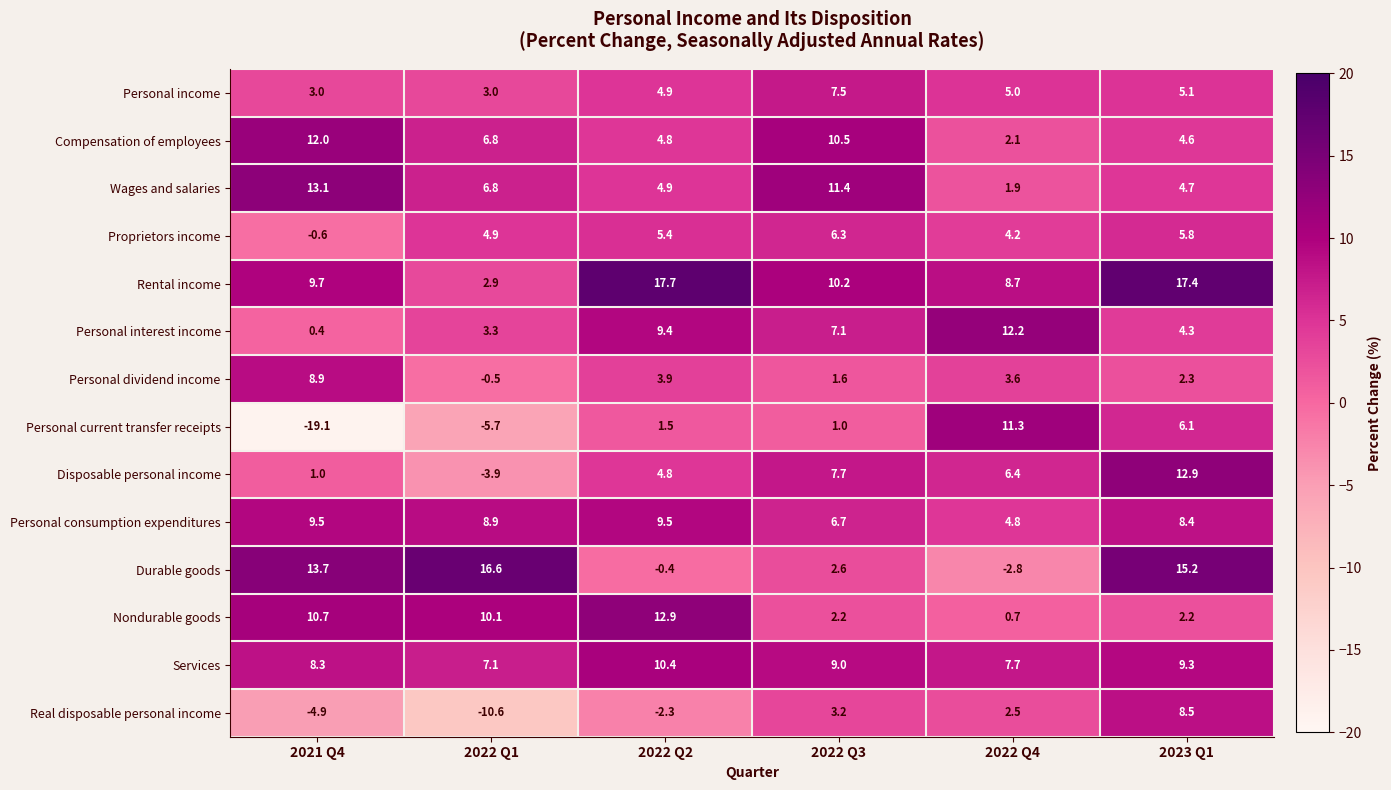

What is the difference between the Real disposable personal income values at 2022 Q4 and 2022 Q3?

0.7